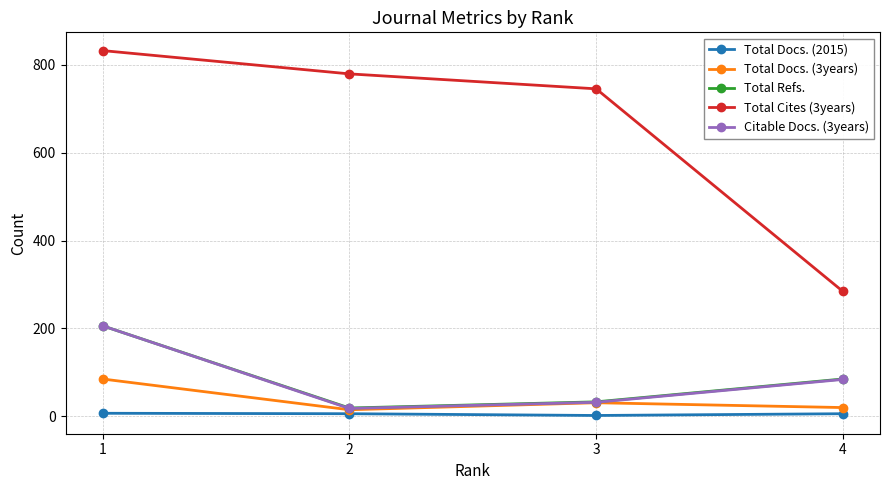

At which label is Total Cites (3years) closest to 558?

3